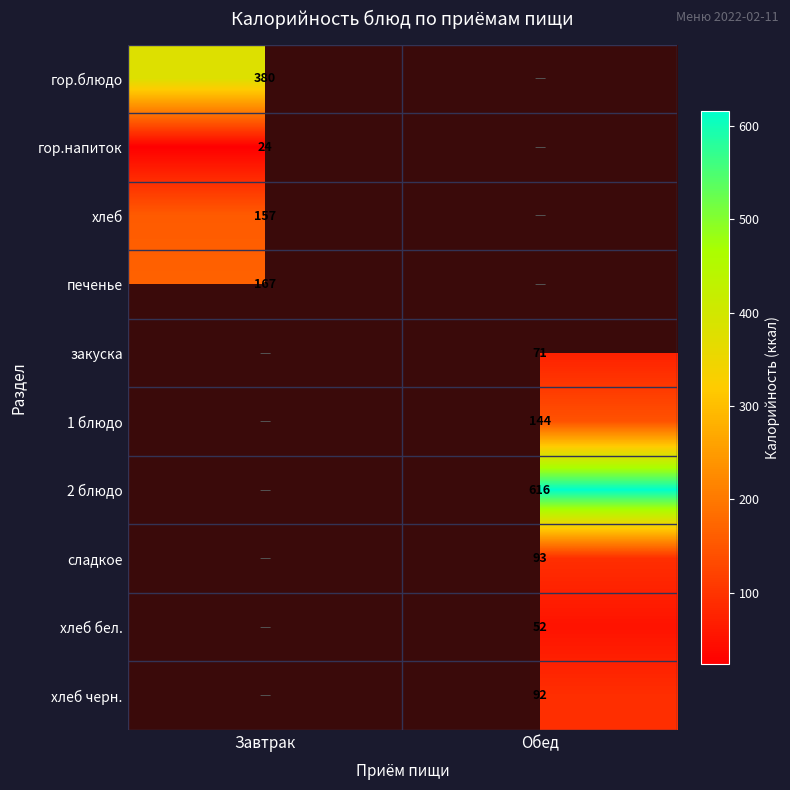

What is the minimum value shown in the chart?

24.0